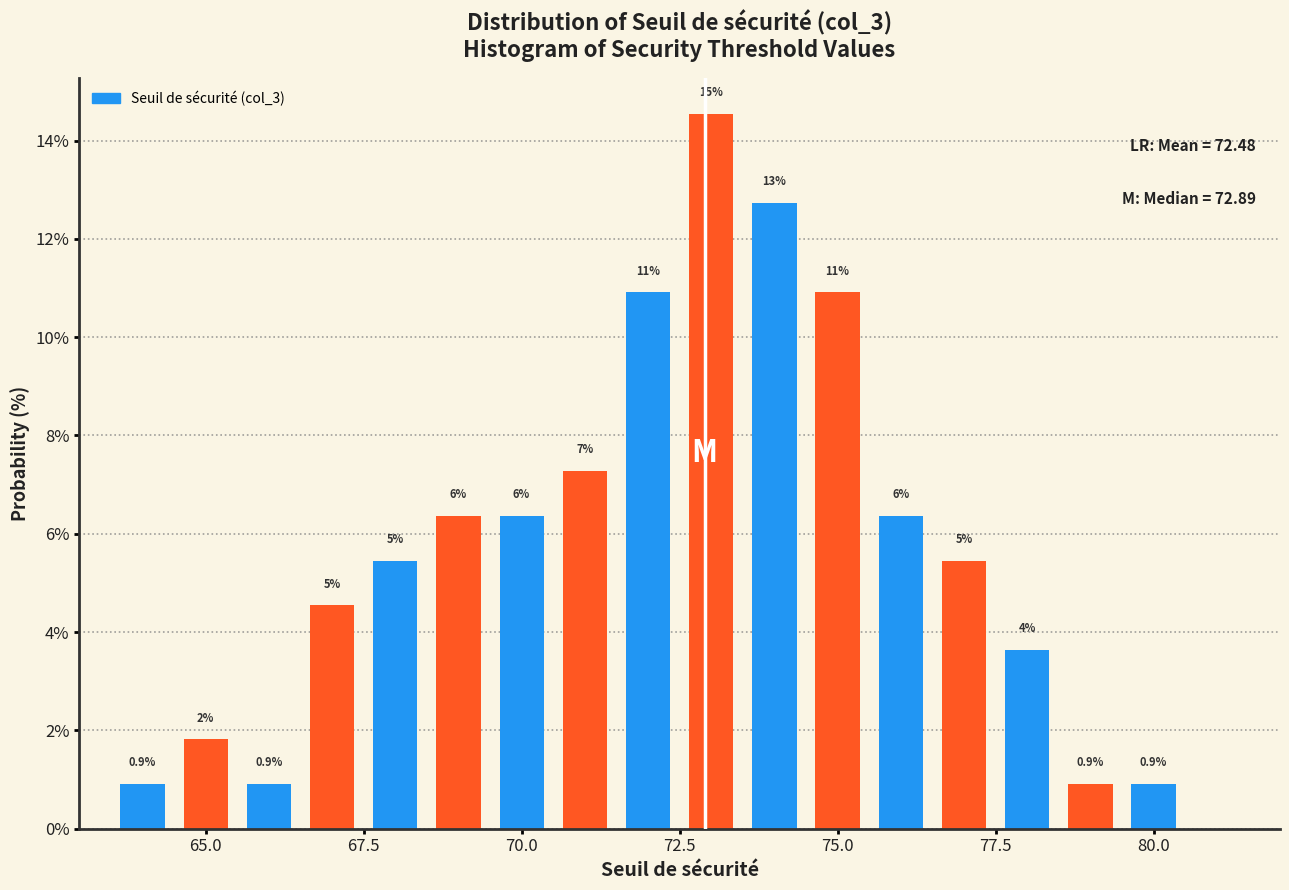

Around what value on the x-axis is the tallest bar? Give the approximate position of its centre, as read against the axis.

73.0